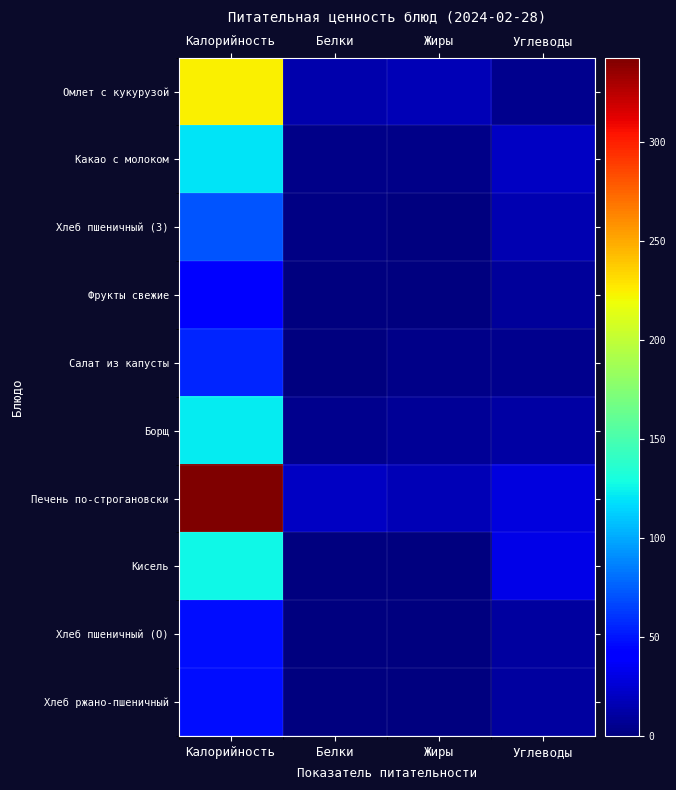

What is the difference between the highest and lowest values at Белки?

20.6